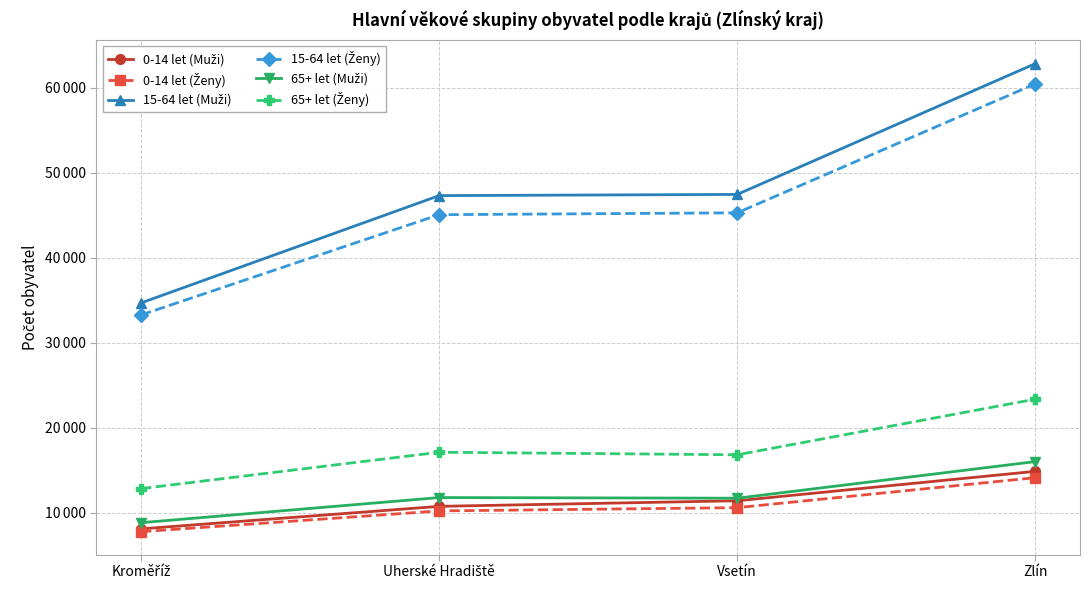

What is the label of the 4th point from the right?

Kroměříž